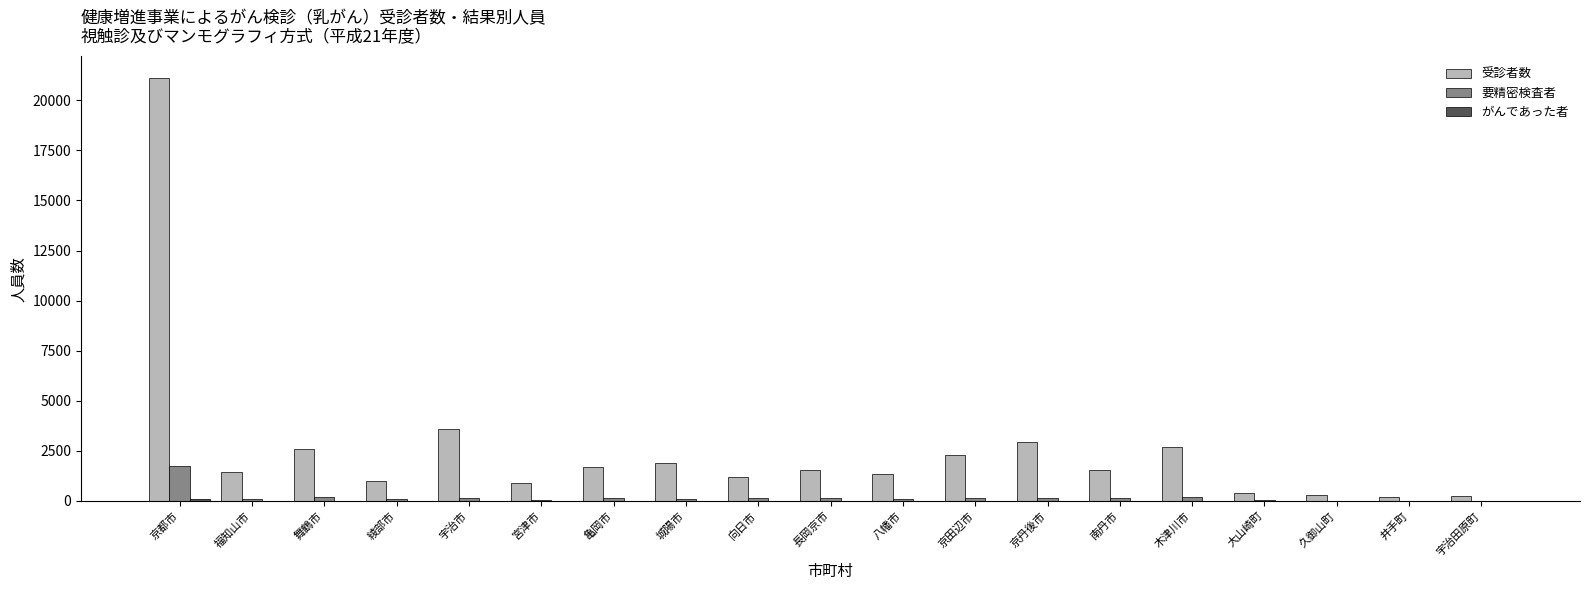

Which series has the largest total across all categories?

受診者数